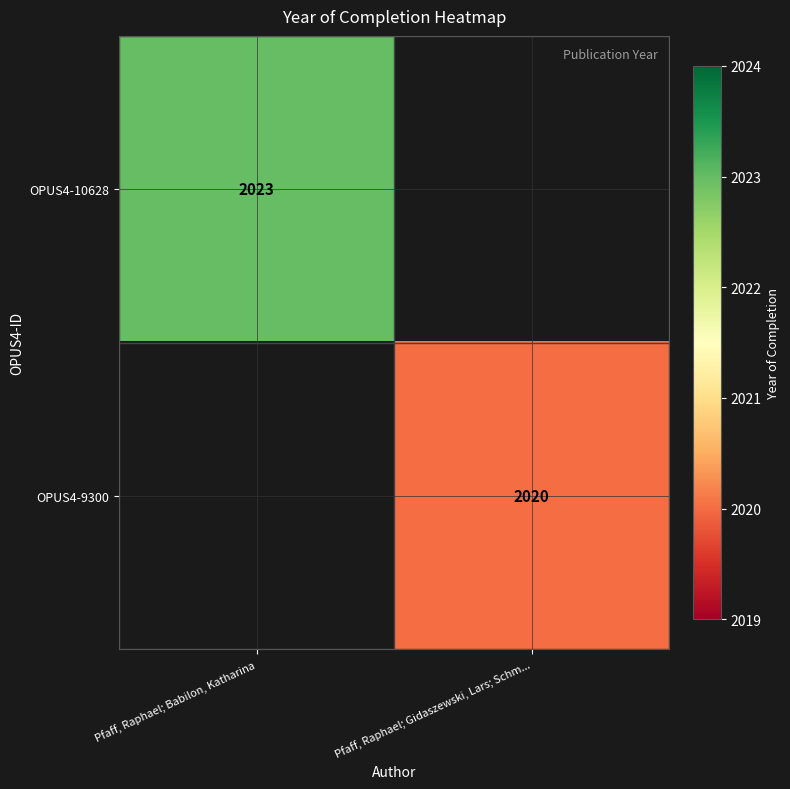

Is it true that OPUS4-10628 equals 2023 at Pfaff, Raphael; Babilon, Katharina?

True